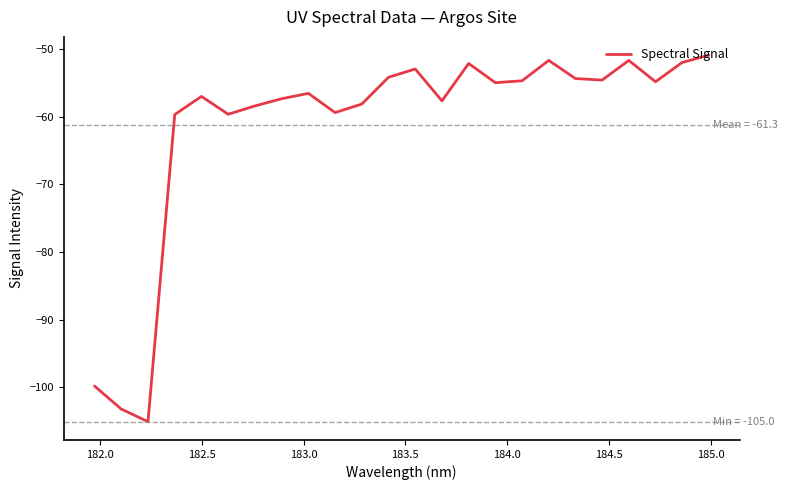

What is the maximum value shown in the chart?

-50.9